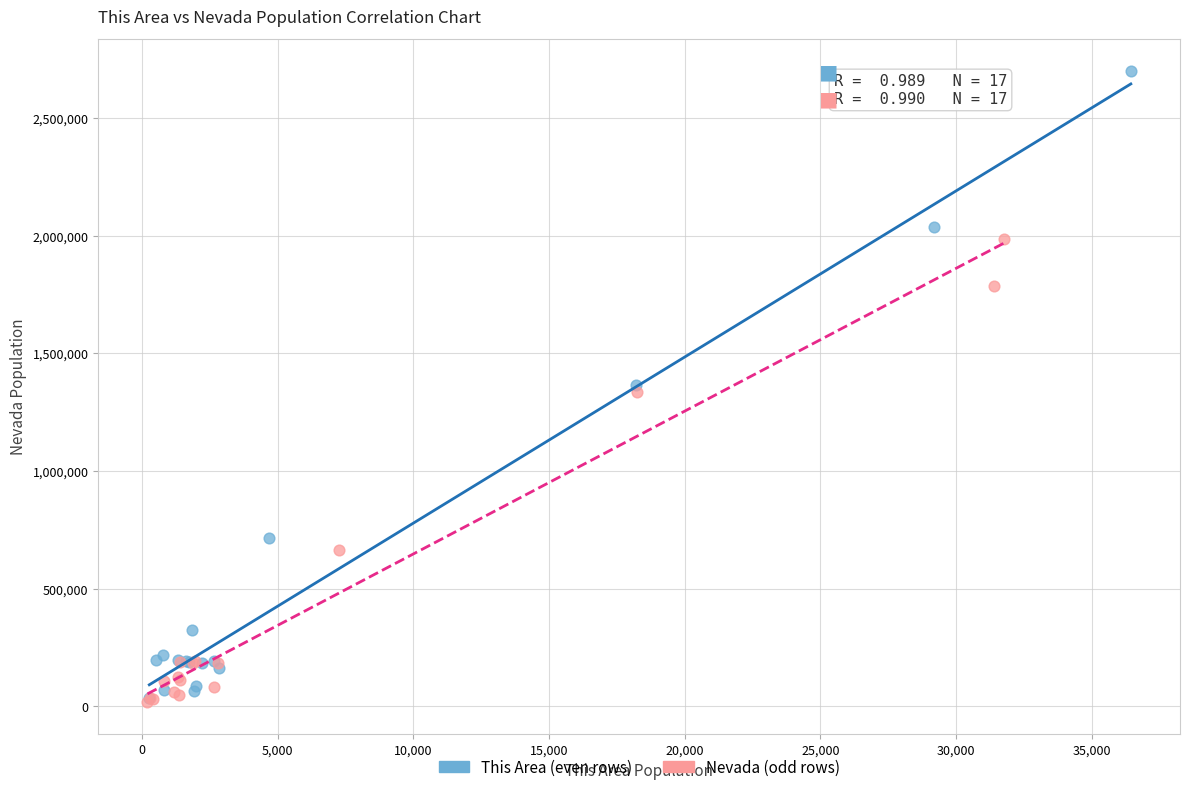

What are all the series names shown in the legend?

This Area (even rows), Nevada (odd rows)